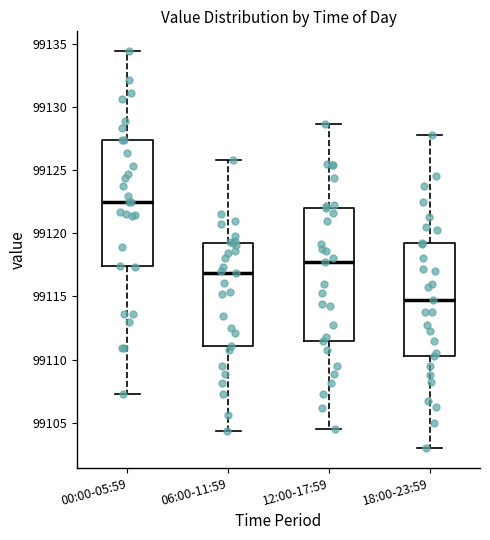

Which box's median line is the lowest?

18:00-23:59